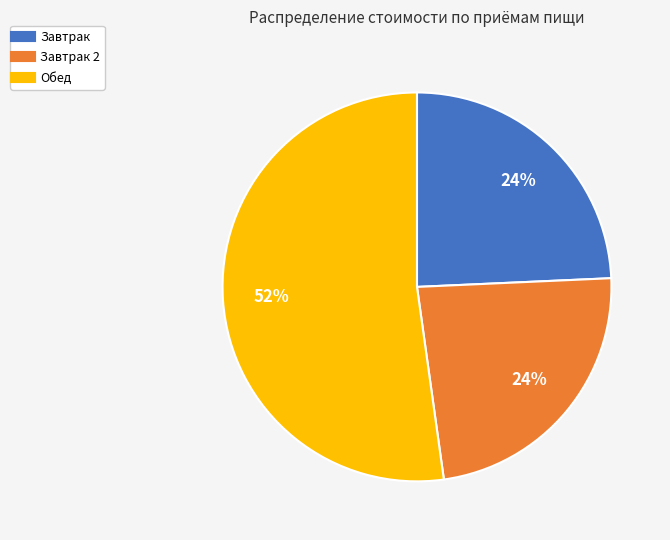

To the nearest percent, what is the average slice percentage?

33%